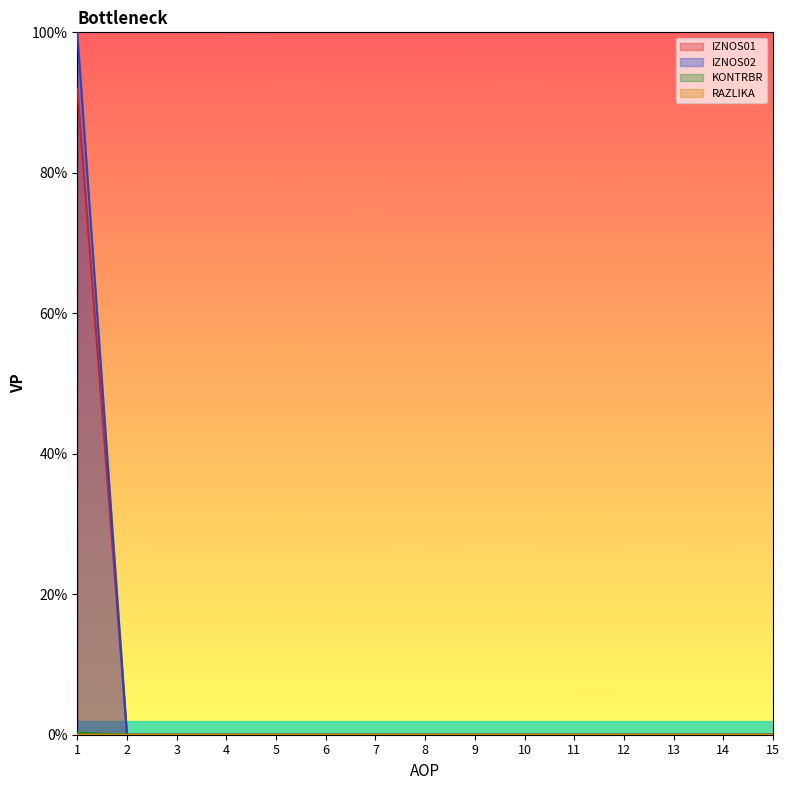

Reading left to right, list all the values displayed in this chart.

IZNOS01: 0.0	0.0	0.0	0.0	0.0	0.0	0.0	0.0	0.0	0.0	0.0	0.0	0.0	0.0	0.0
IZNOS02: 0.9	0.0	0.0	0.0	0.0	0.0	0.0	0.0	0.0	0.0	0.0	0.0	0.0	0.0	0.0
KONTRBR: 0.0	0.0	0.0	0.0	0.0	0.0	0.0	0.0	0.0	0.0	0.0	0.0	0.0	0.0	0.0
RAZLIKA: 1.0	0.0	0.0	0.0	0.0	0.0	0.0	0.0	0.0	0.0	0.0	0.0	0.0	0.0	0.0